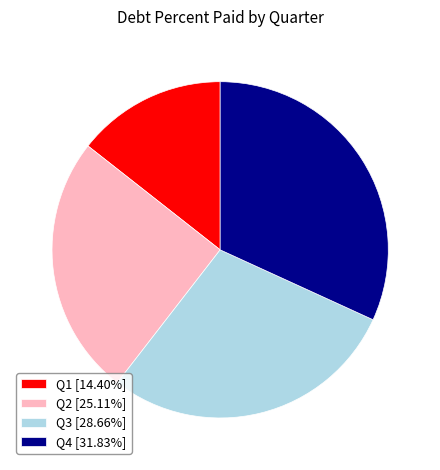

Which slice is the smallest?

Q1